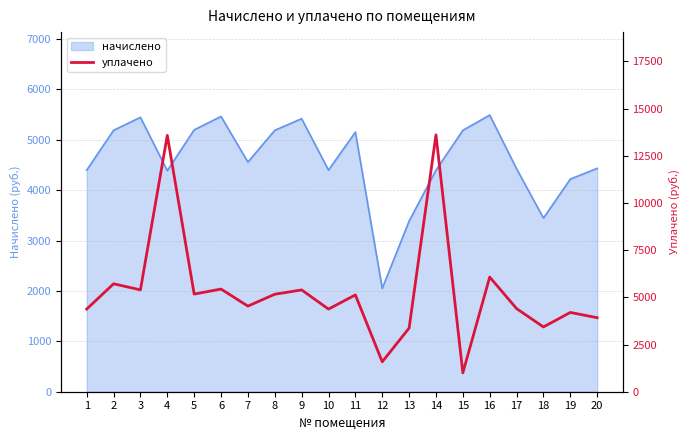

What is the difference between the second highest and second lowest values?

11999.2